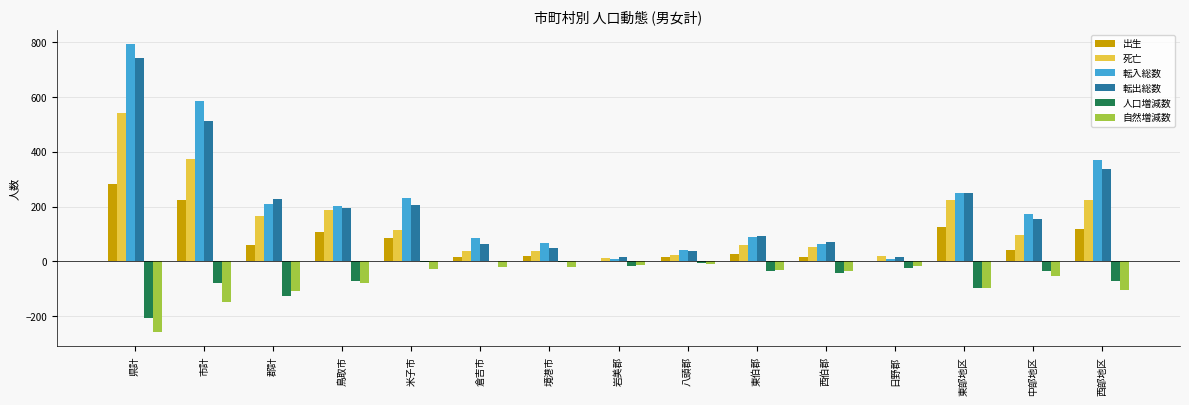

What value does the 転入総数 series have at 東伯郡?

88